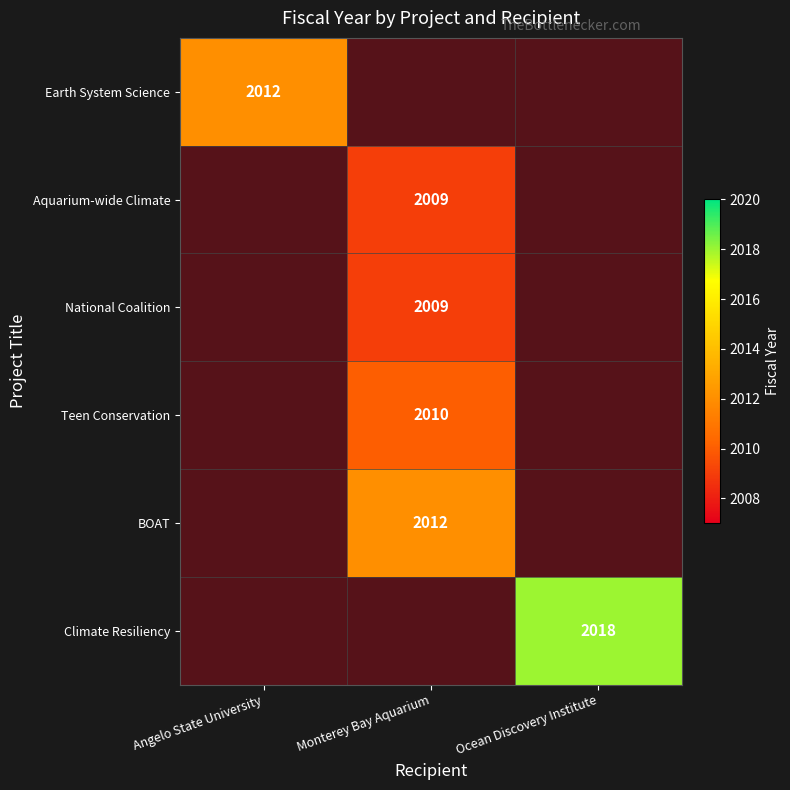

How many positive values does the Earth System Science series have?

1